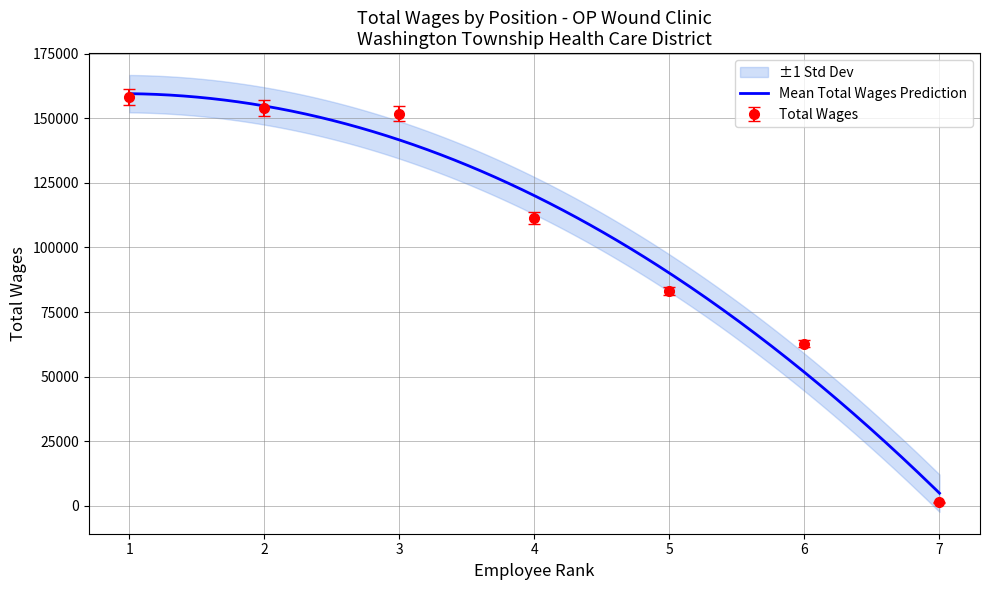

What is the highest value of the Mean Total Wages Prediction series?

159535.0